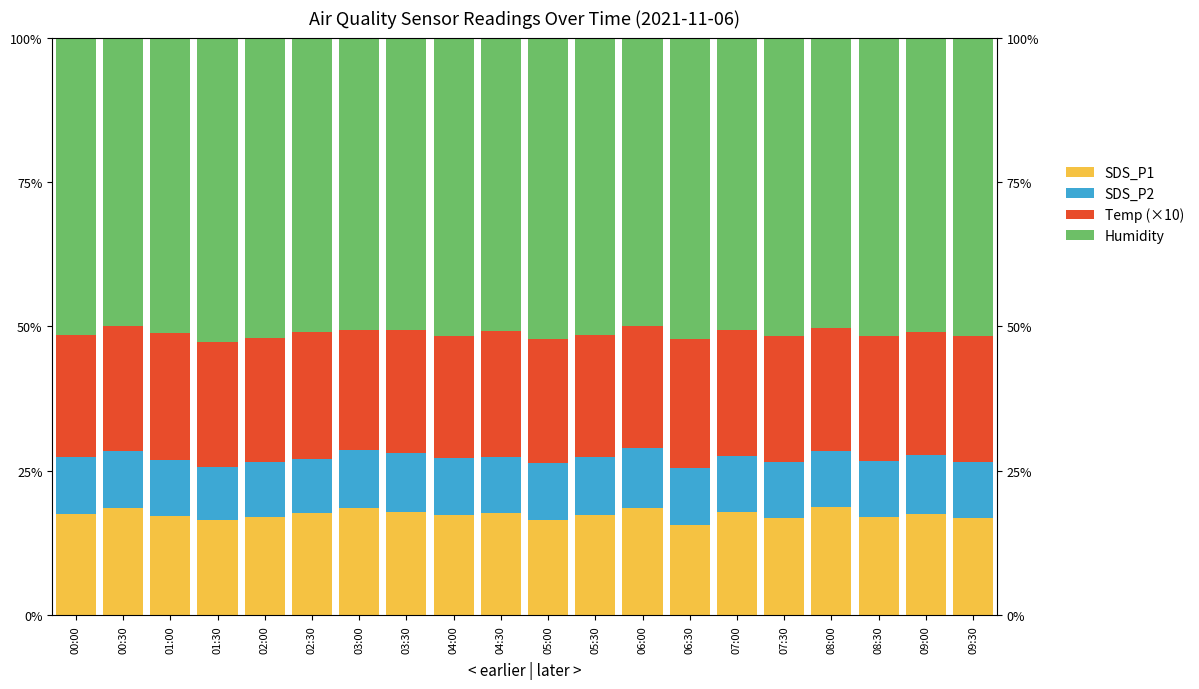

What is the average value of the Humidity series?

51.2